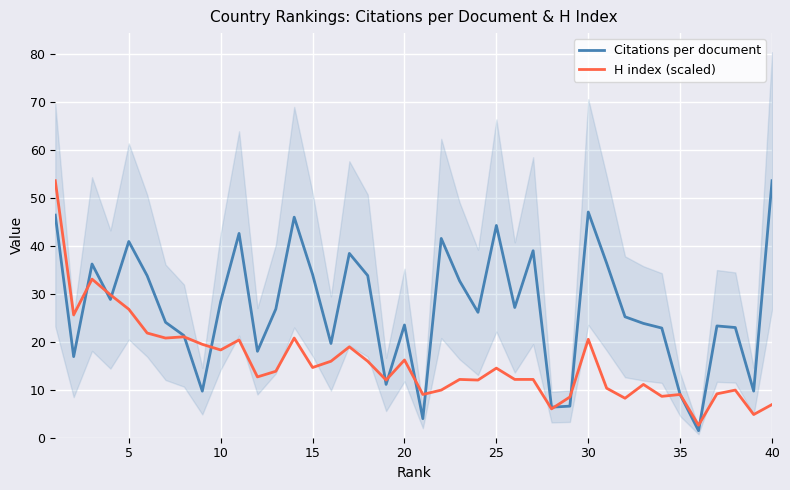

What is the maximum value for H index (scaled)?

53.6